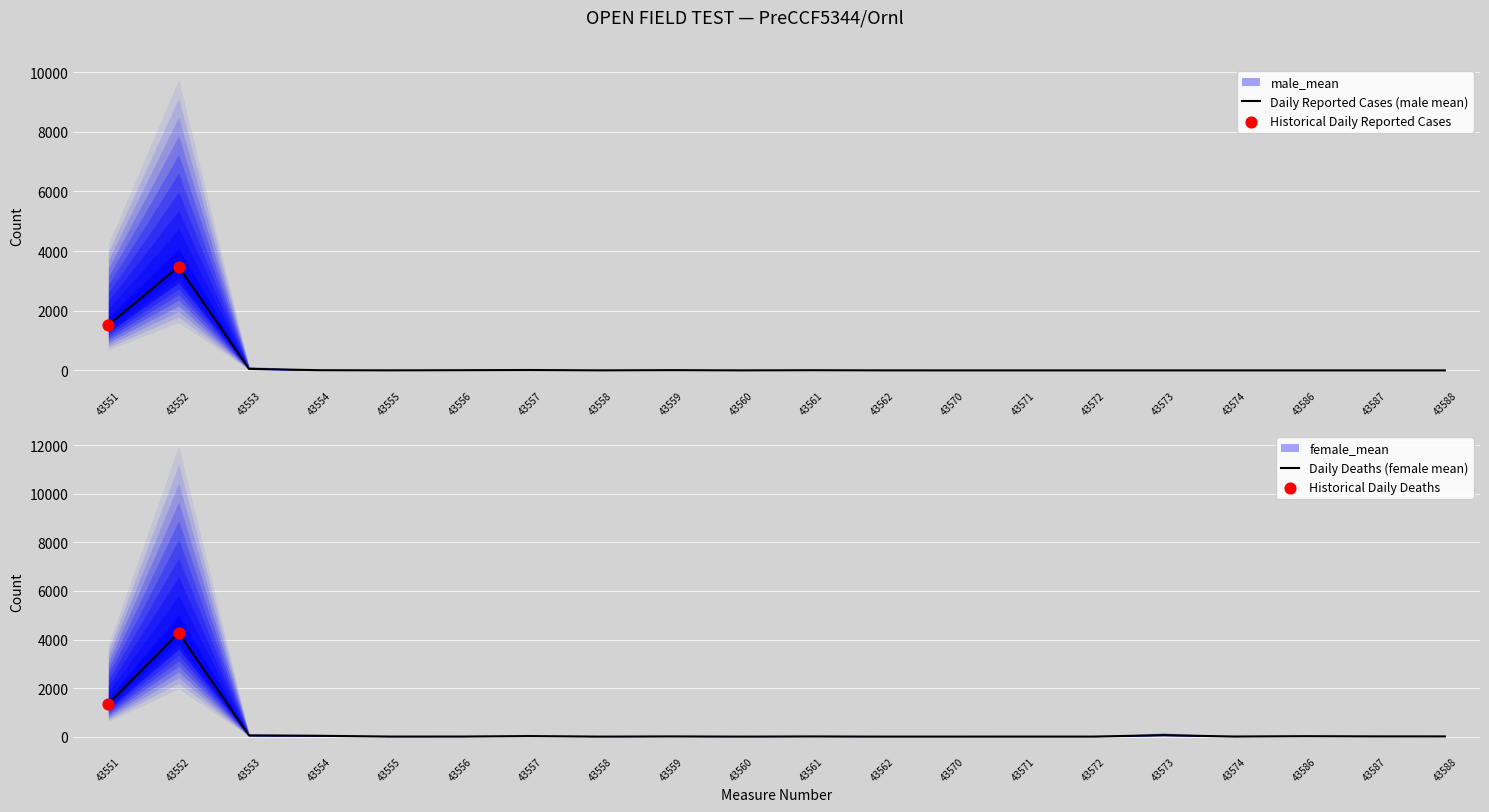

Is the value of female_mean at 43561 greater than the value of male_mean at 43554?

Yes